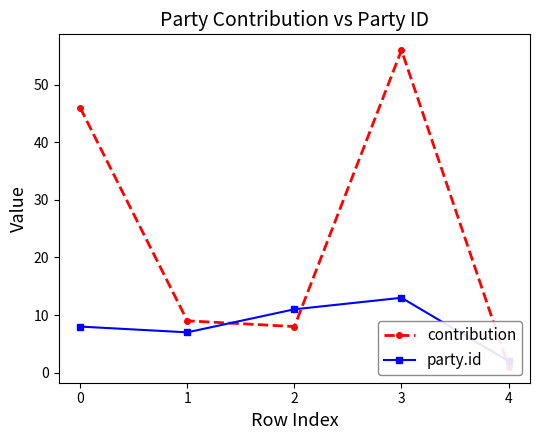

True or false: contribution and party.id intersect in this chart.

True